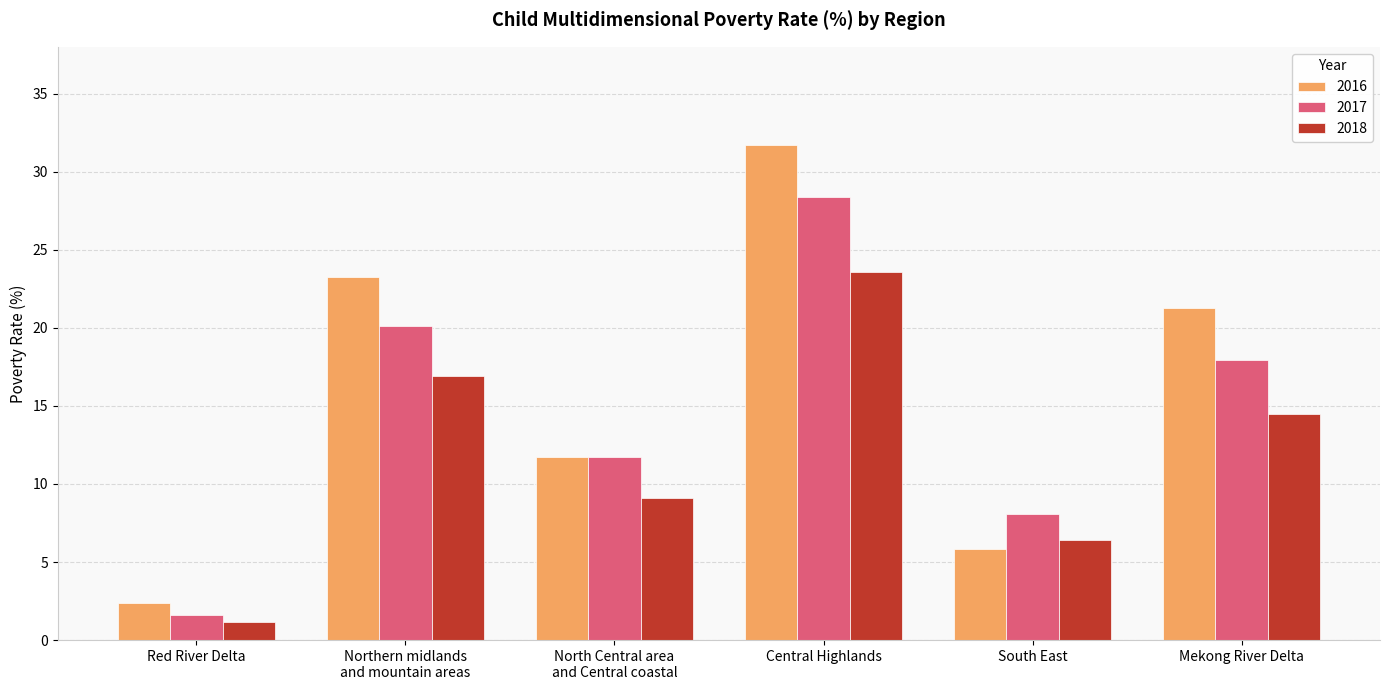

Which series has the widest spread of values?

2016